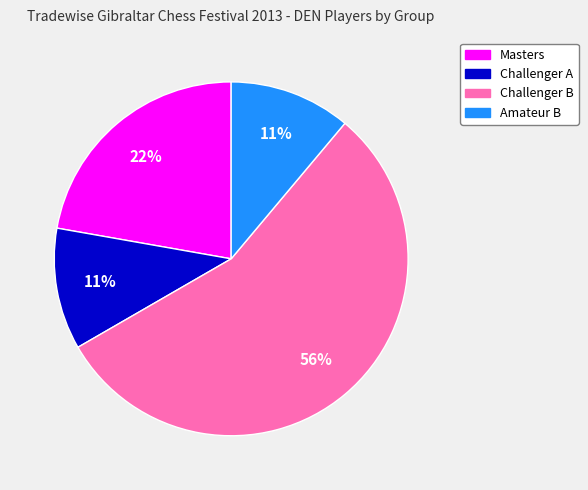

To the nearest percent, what portion does Challenger A represent?

11%